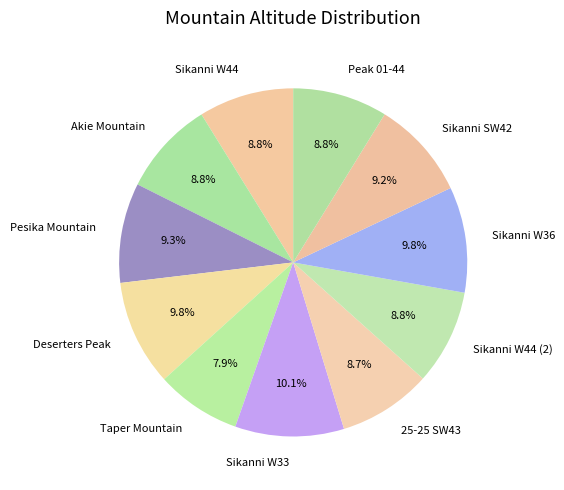

What is the smallest slice in the pie chart?

Taper Mountain